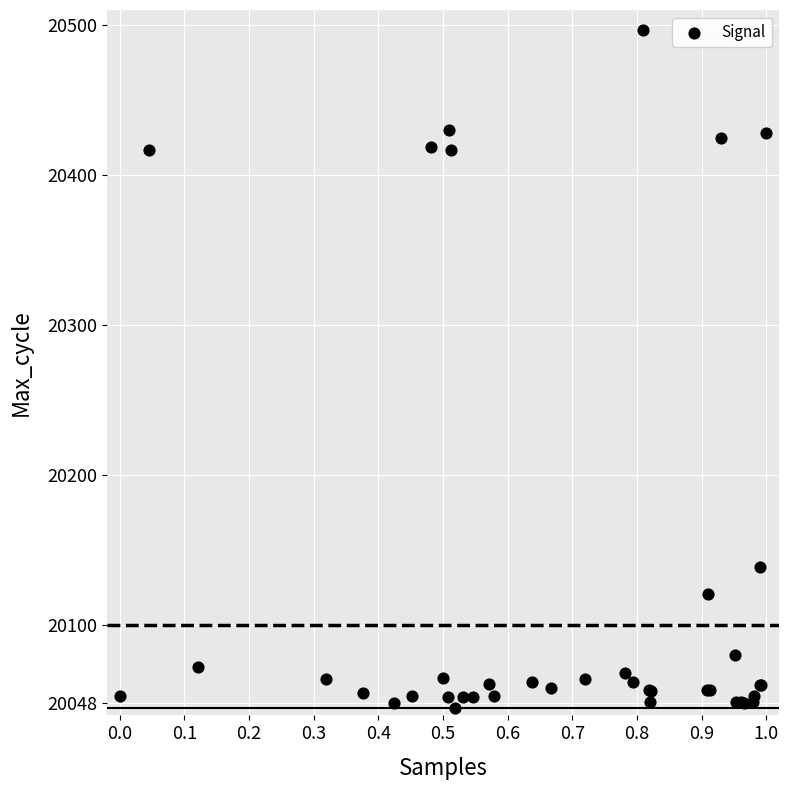

What Y value in the scatter plot is closest to 20271?

20139